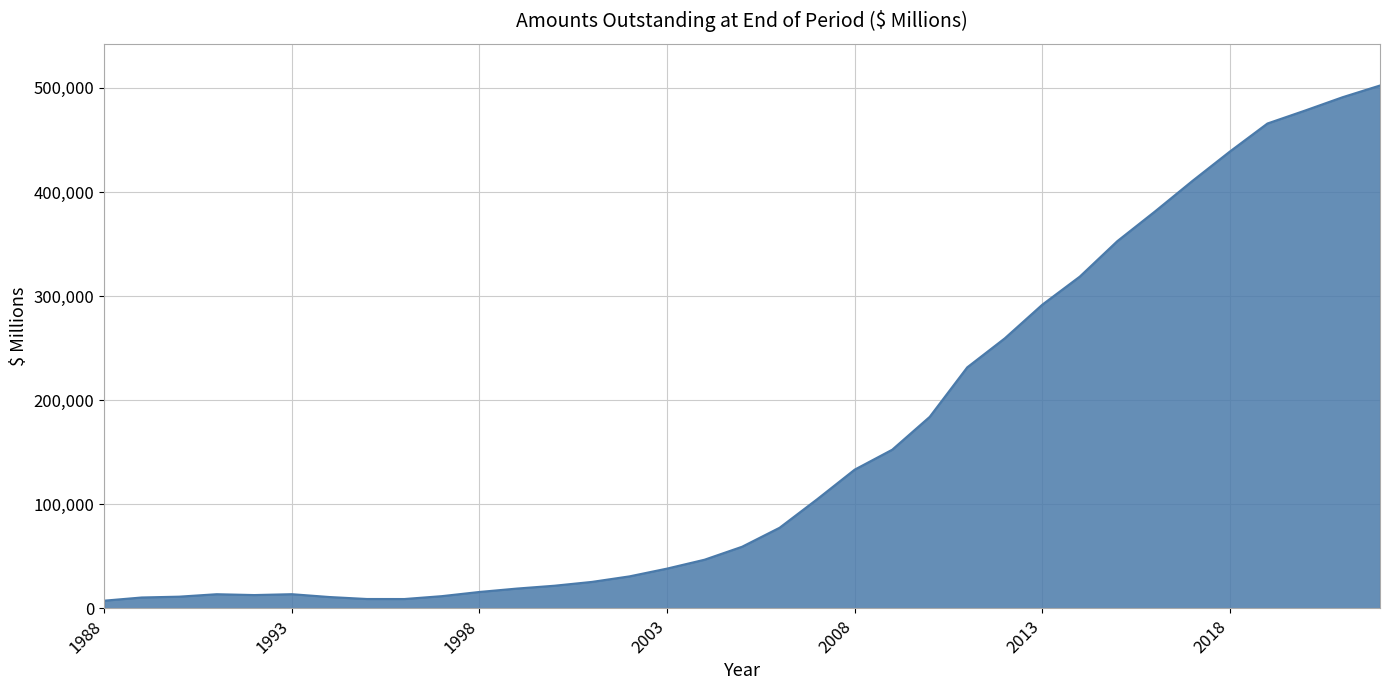

What is the greatest value displayed?

502341